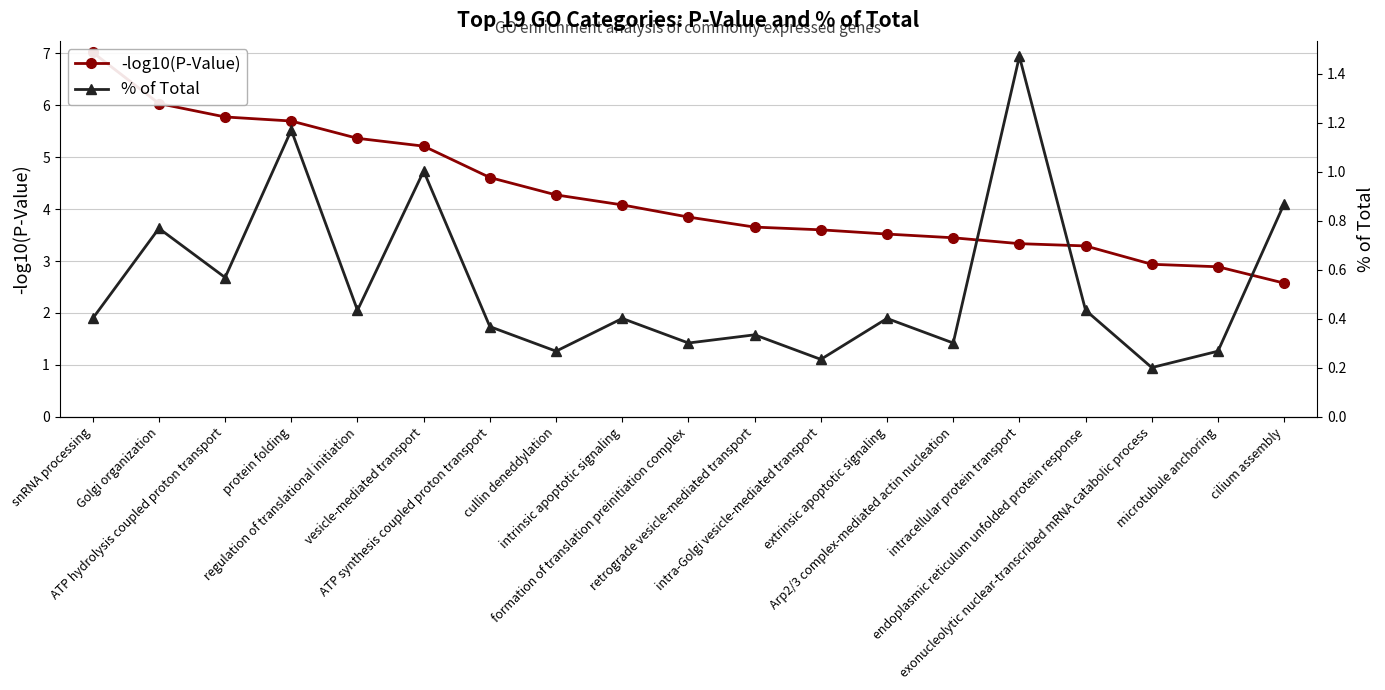

At which category does the chart reach its minimum across all series?

exonucleolytic nuclear-transcribed mRNA catabolic process